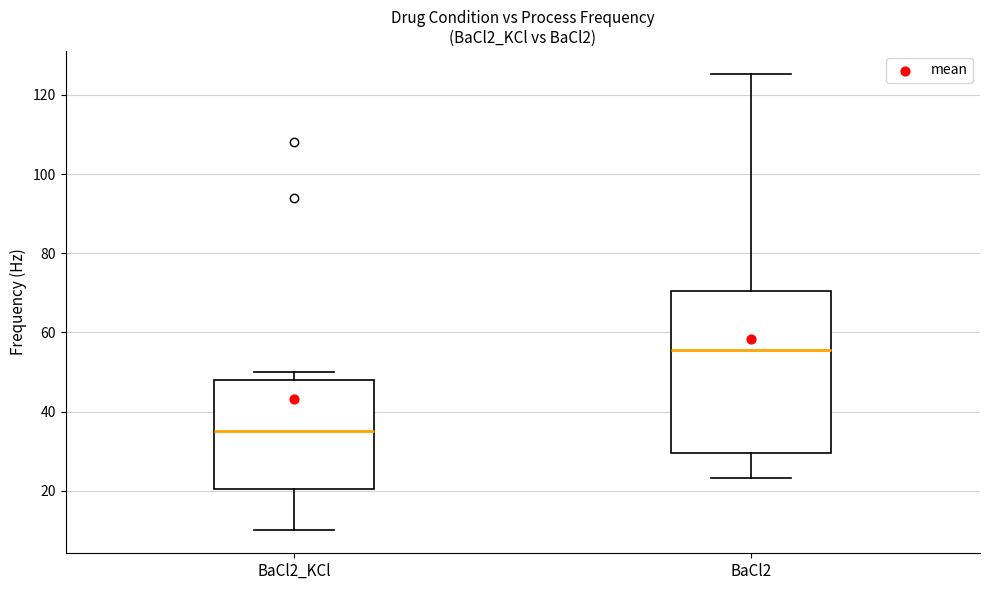

Reading left to right, transcribe this box plot: for each box, give where its median line is, the range the box spans, and where its two whiskers end, as read against the y-axis. The values are not printed on the chart, so give them approximately, as read against the axis.

BaCl2_KCl: median 36, box 20 to 48, whiskers 10 to 50
BaCl2: median 56, box 30 to 70, whiskers 24 to 126